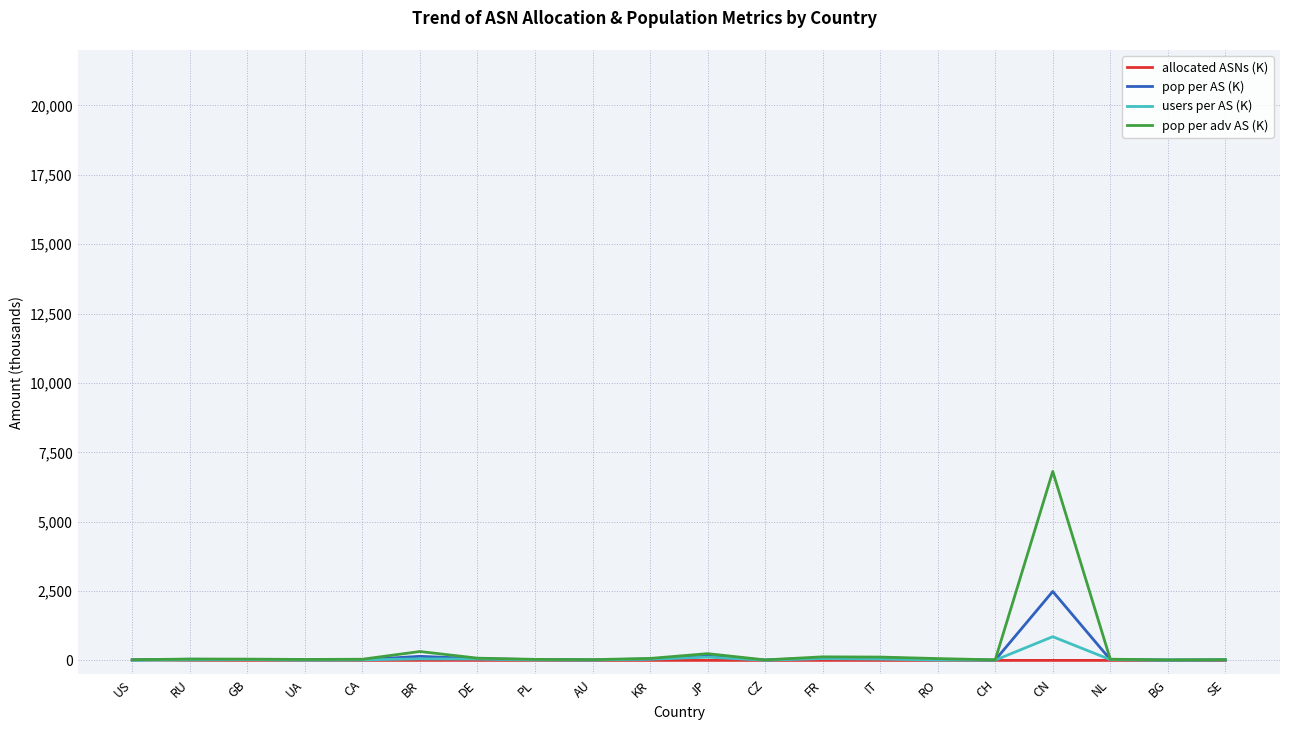

What is the difference between the maximum and second lowest values in the allocated ASNs (K) series?

20.3